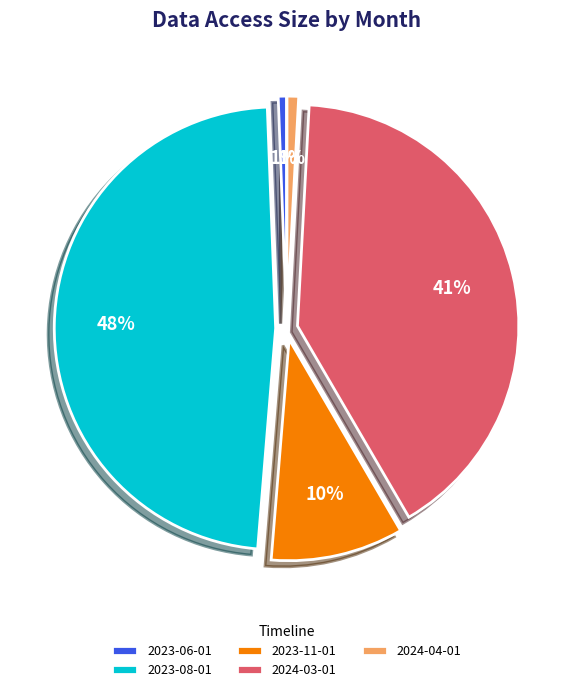

To the nearest percent, what portion does 2024-04-01 represent?

1%